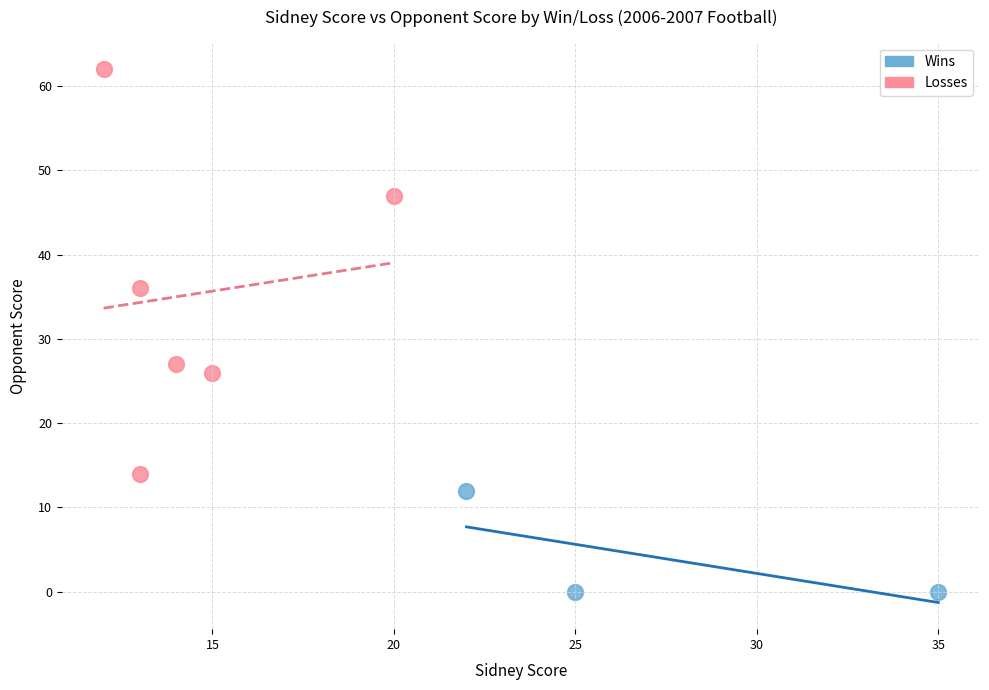

Which series contains the lowest Y value?

Wins